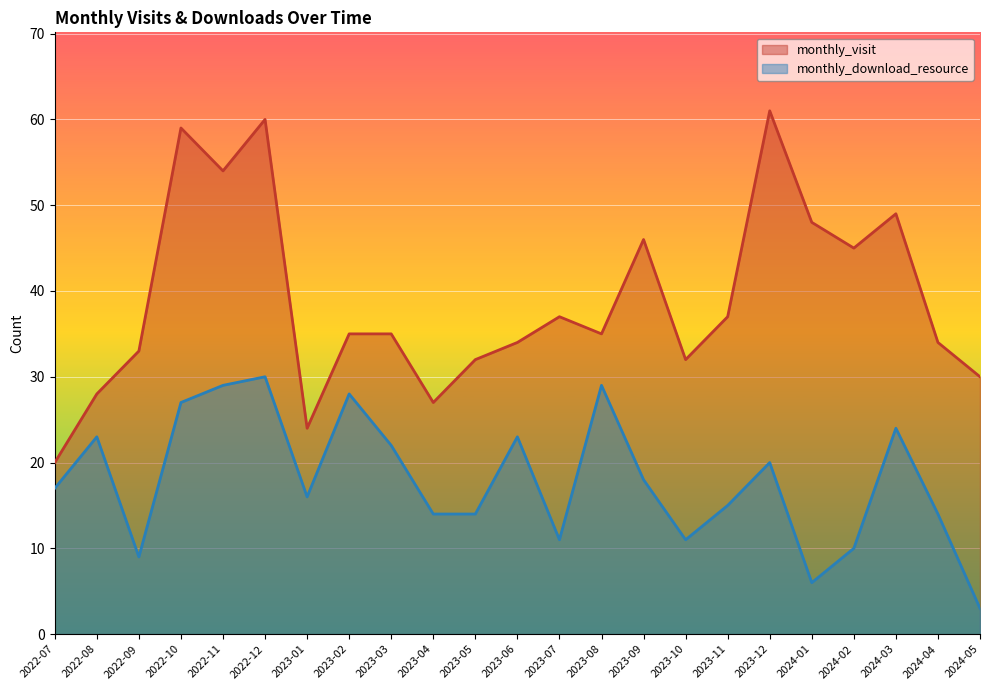

What is the label of the 7th point from the right?

2023-11